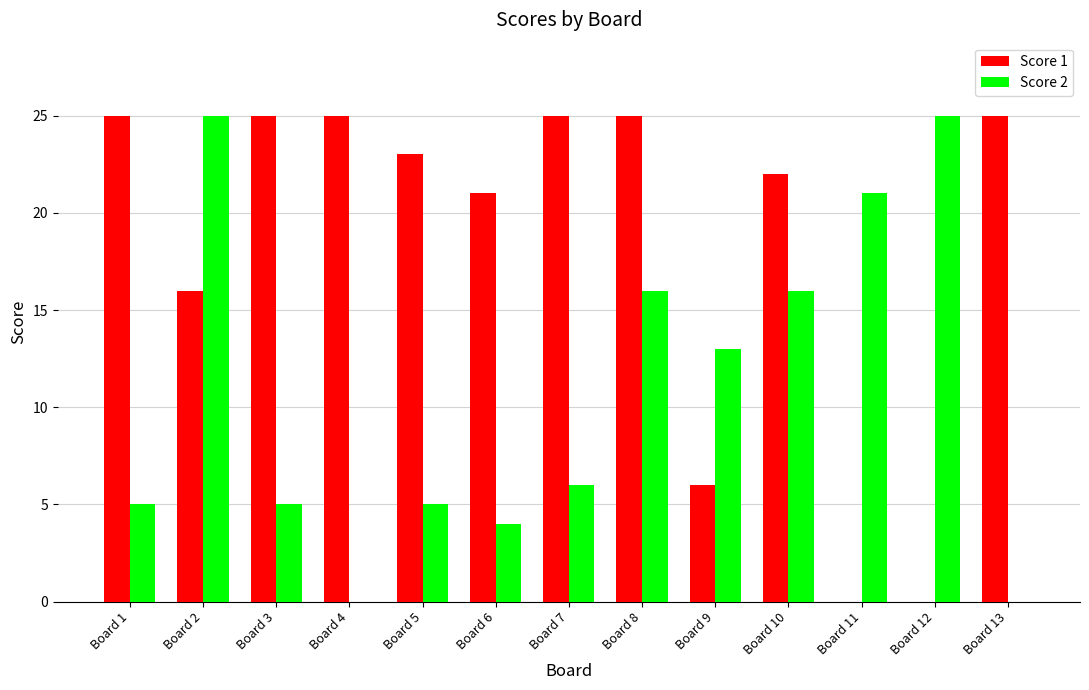

What is the sum of the Score 2 values at Board 12 and Board 3?

30